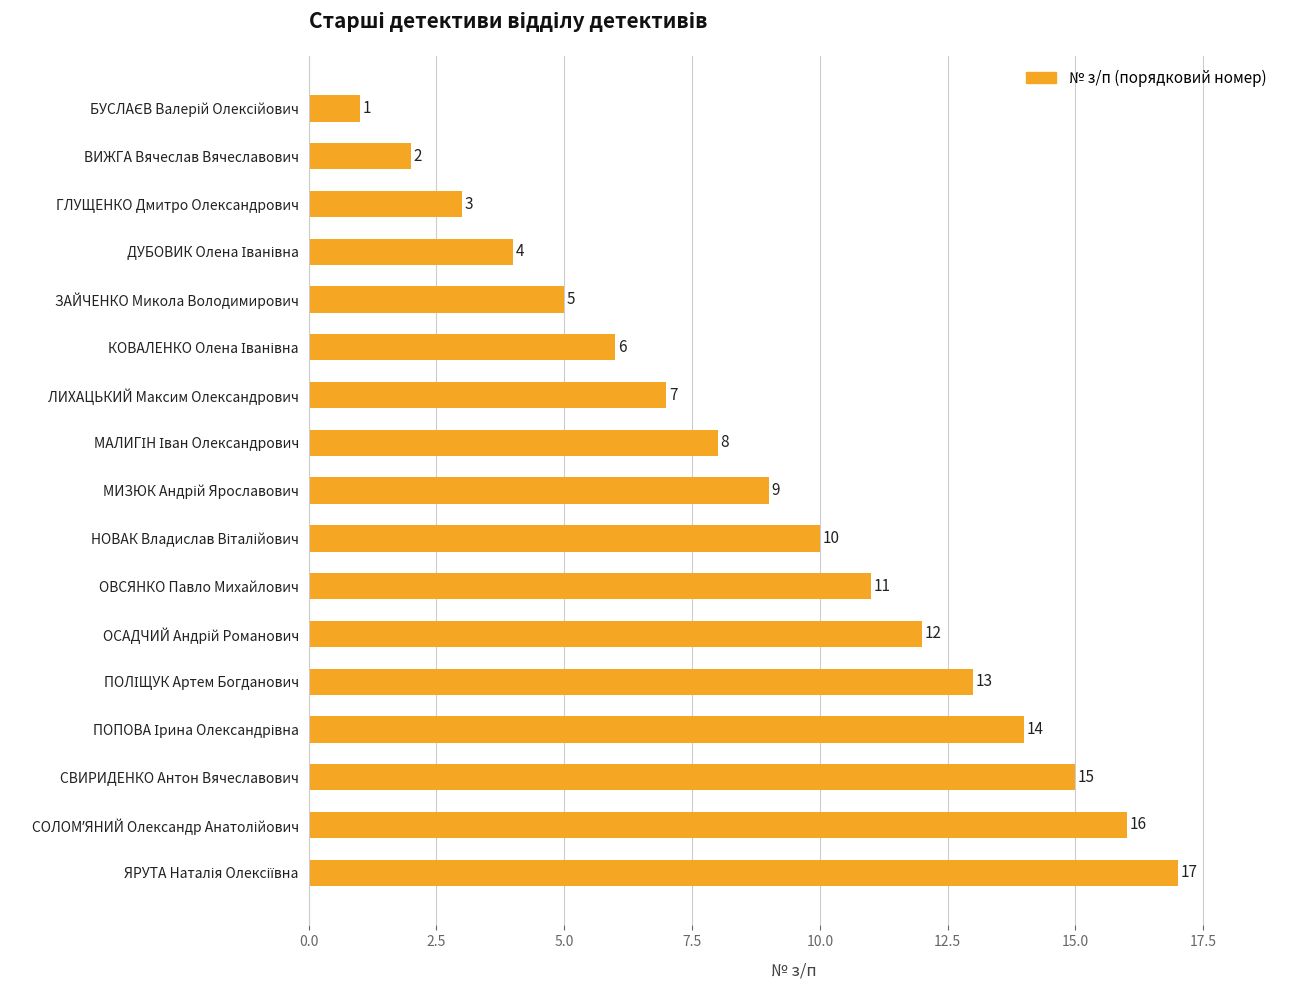

What position from the top is СВИРИДЕНКО Антон Вячеславович?

15